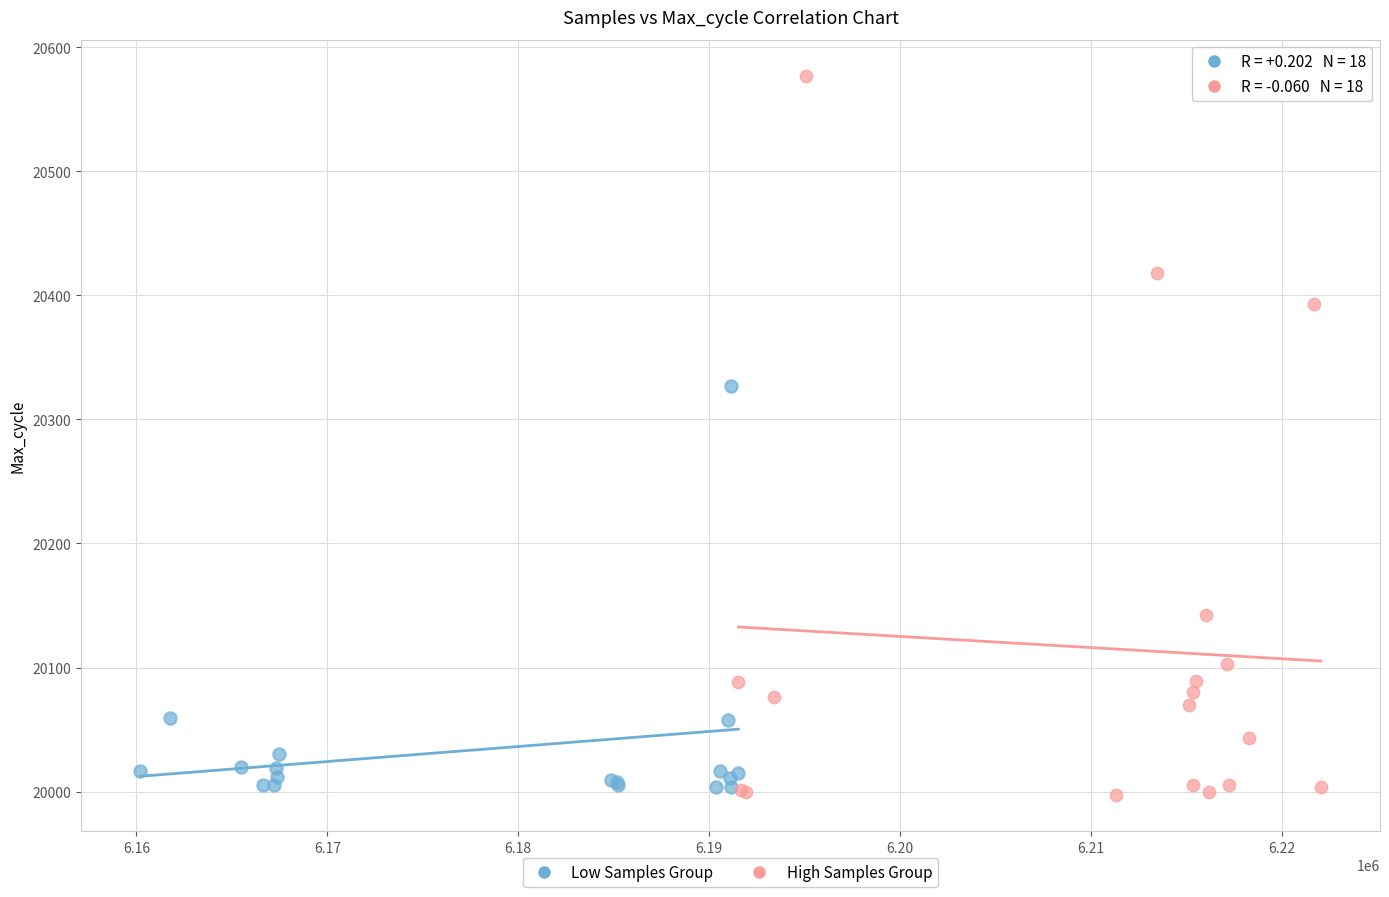

Which series reaches the maximum Y coordinate?

High Samples Group